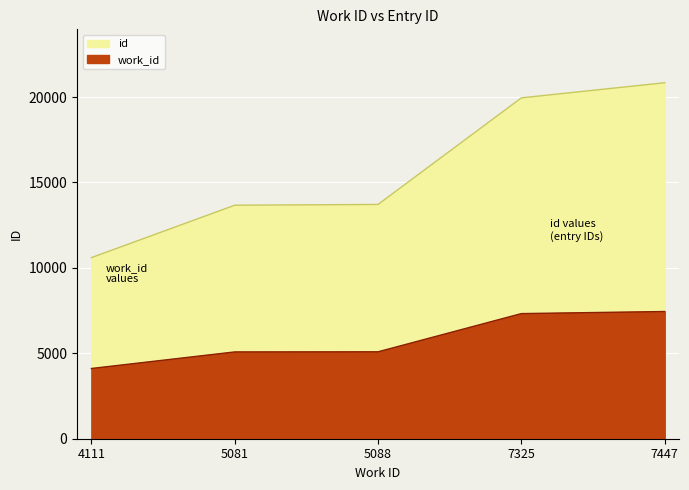

What are all the series names shown in the legend?

id, work_id